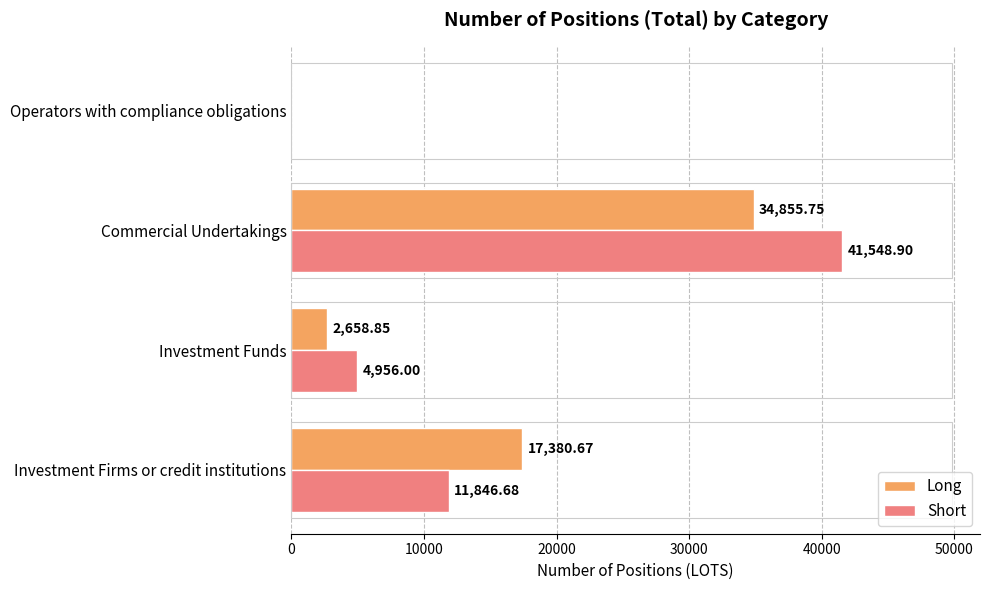

Between Investment Funds and Operators with compliance obligations, which series saw the biggest shift?

Short